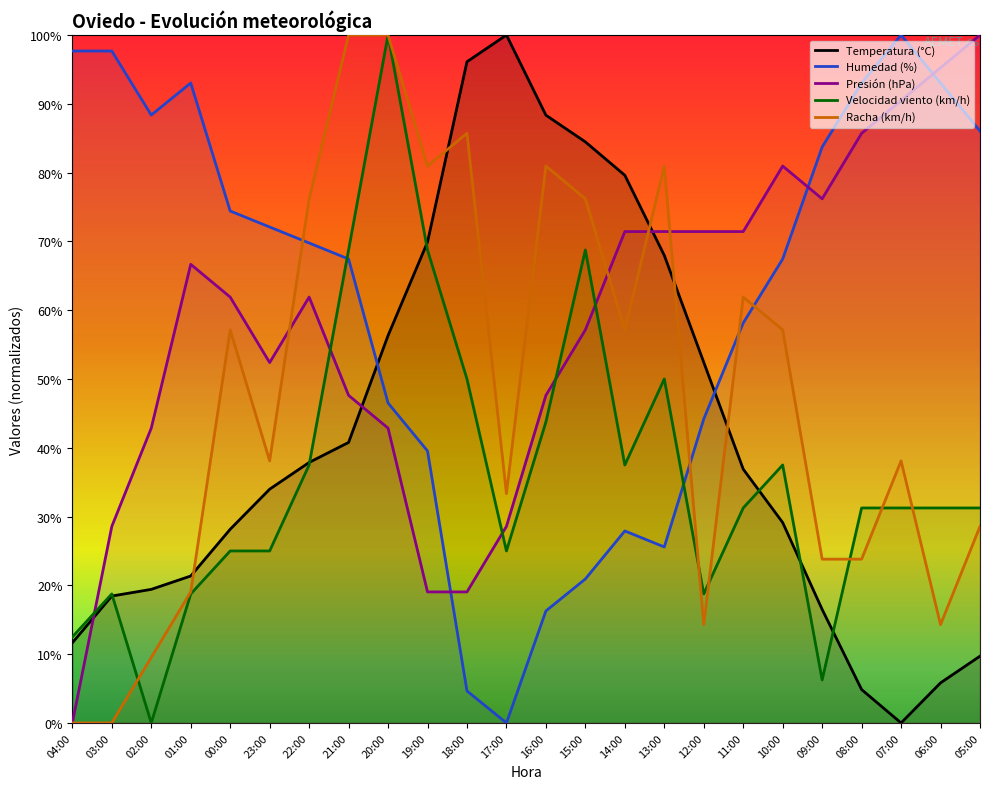

What is the sum of all Racha (km/h) values?

1157.1